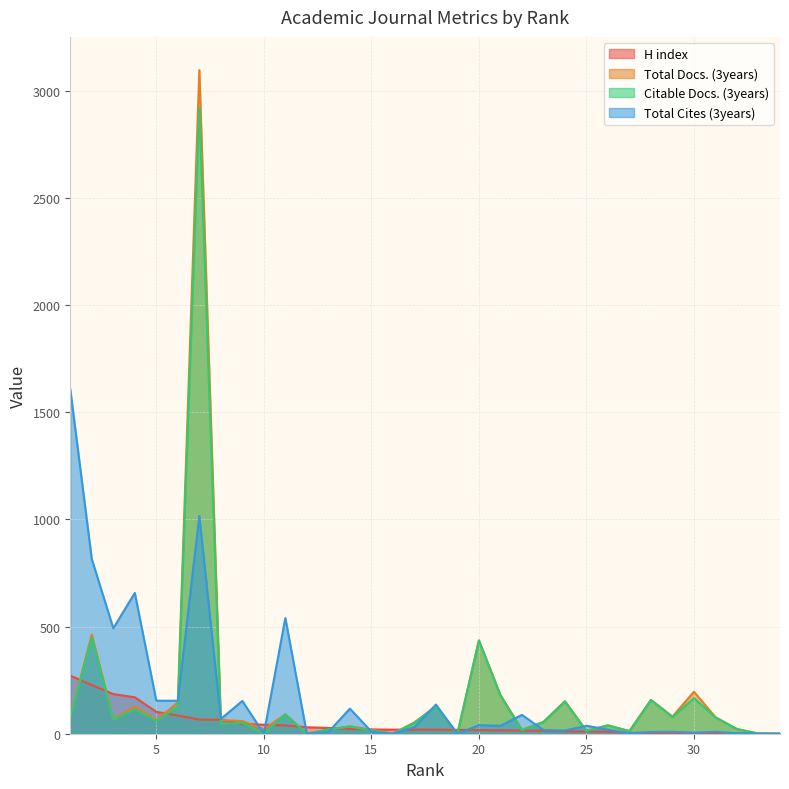

Is the value of Total Cites (3years) at 12 greater than the value of Citable Docs. (3years) at 23?

No